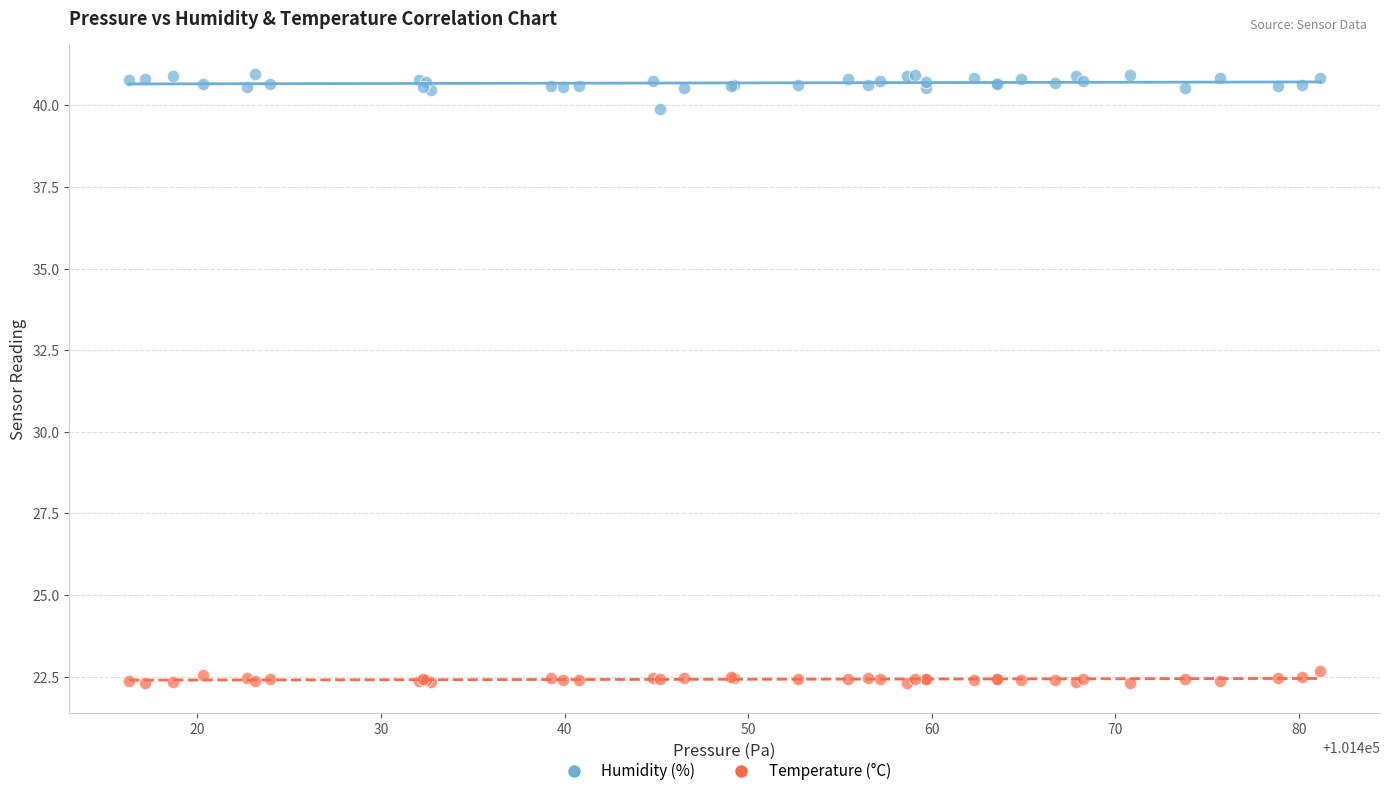

What is the X range (max minus min) for the scatter plot?

64.9